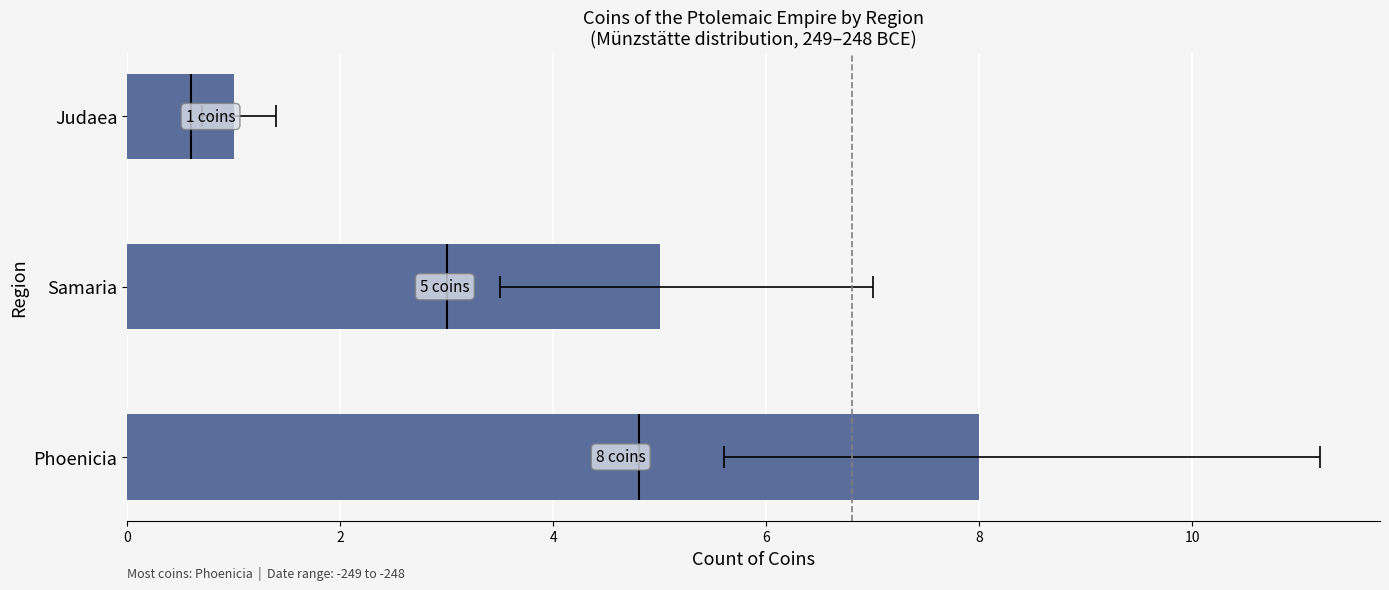

Read the value at 2.

5